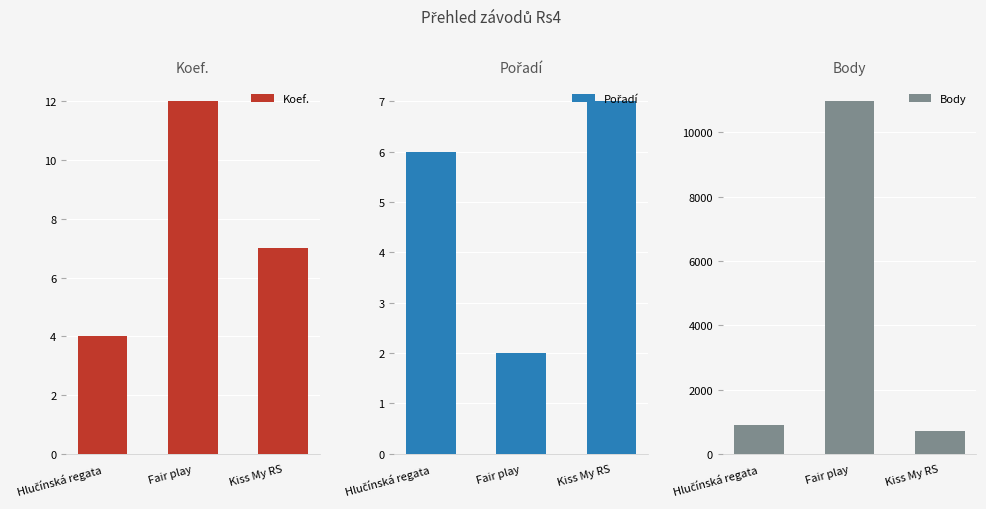

Where is Pořadí nearest to the value 4?

Hlučínská regata